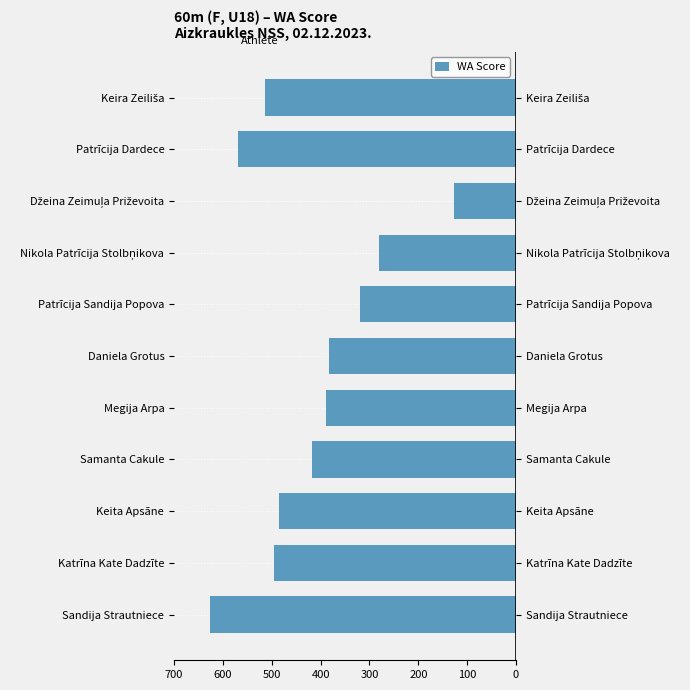

Between Megija Arpa and Patrīcija Dardece, which is larger?

Megija Arpa